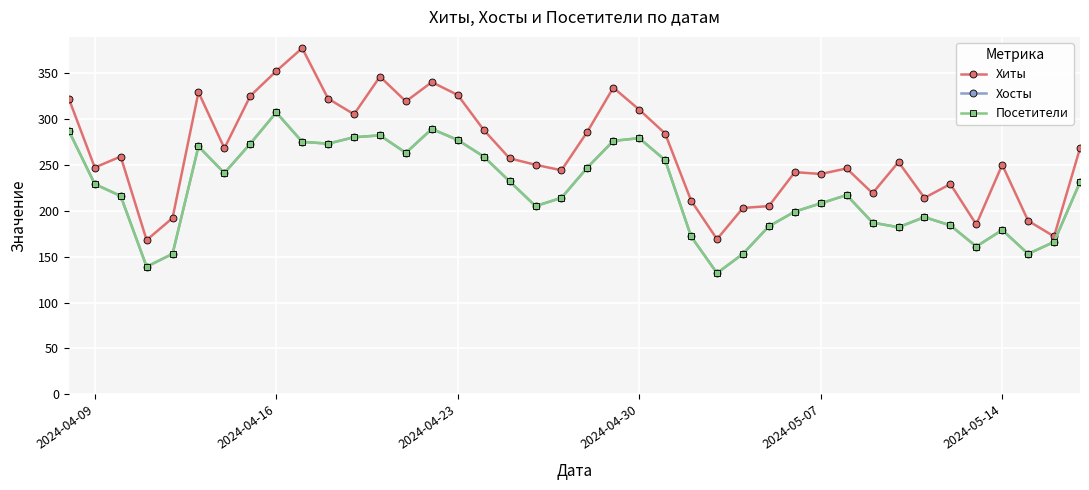

Does the chart have visible grid lines?

Yes